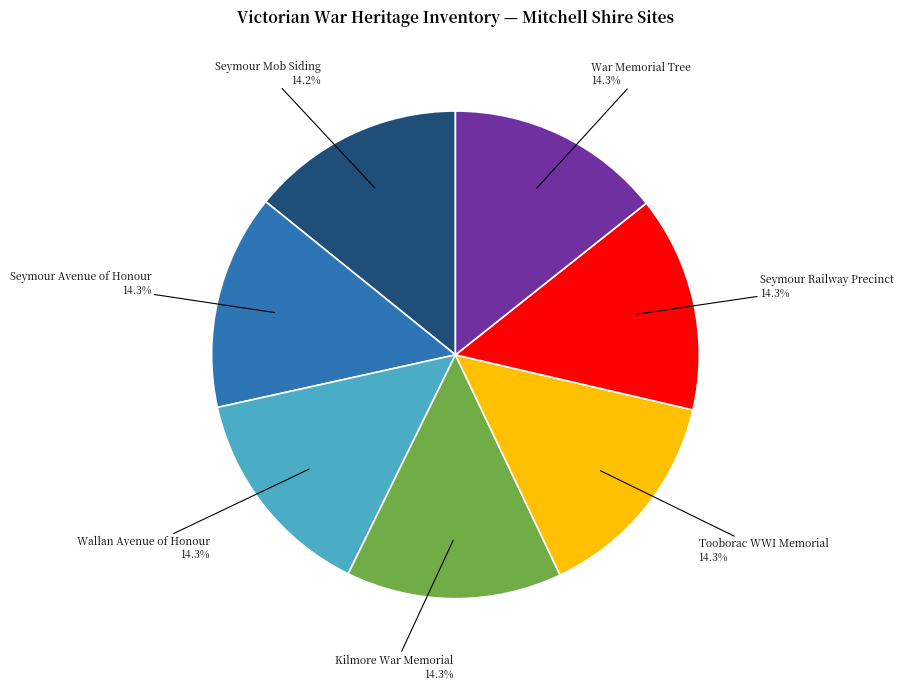

How many slices are in this pie chart?

7